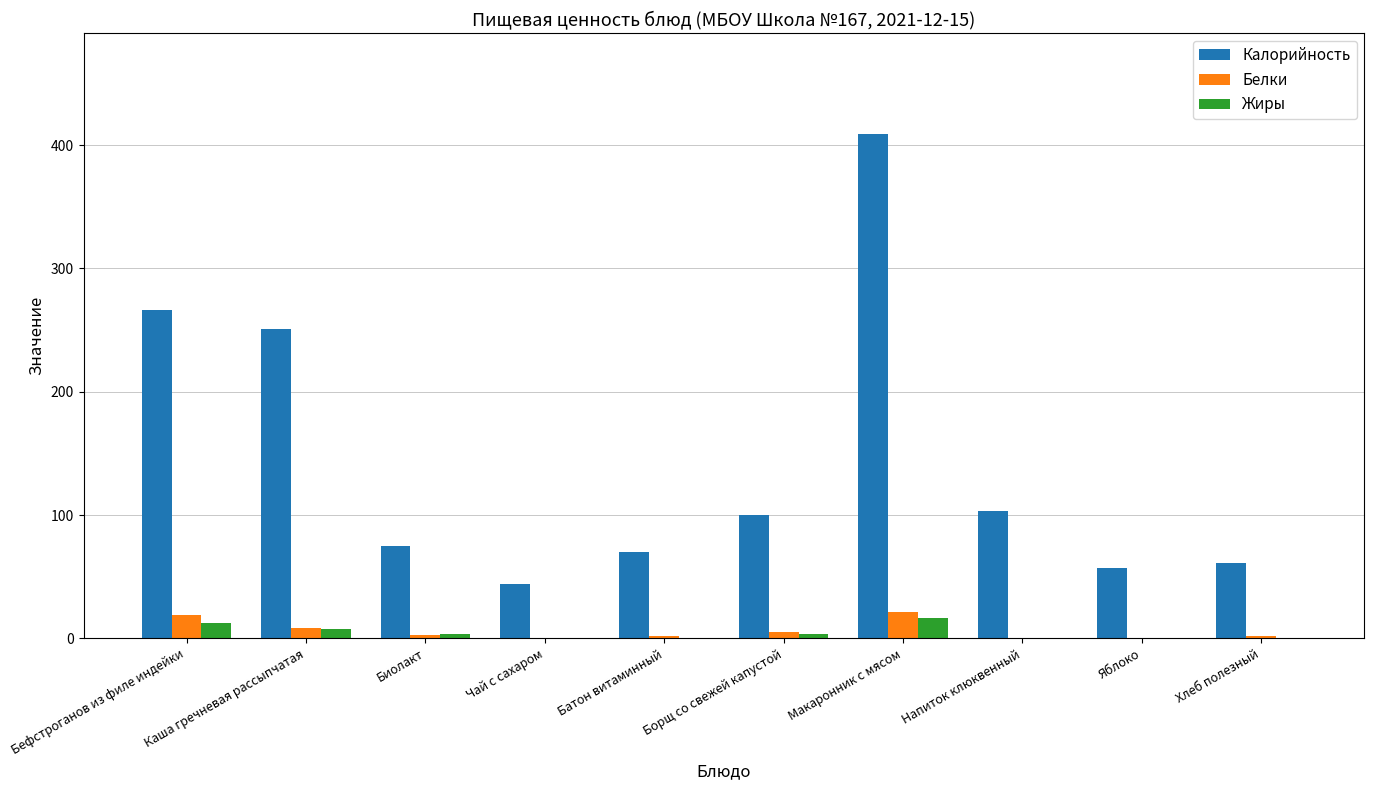

Read the Белки value at Бефстроганов из филе индейки.

19.0